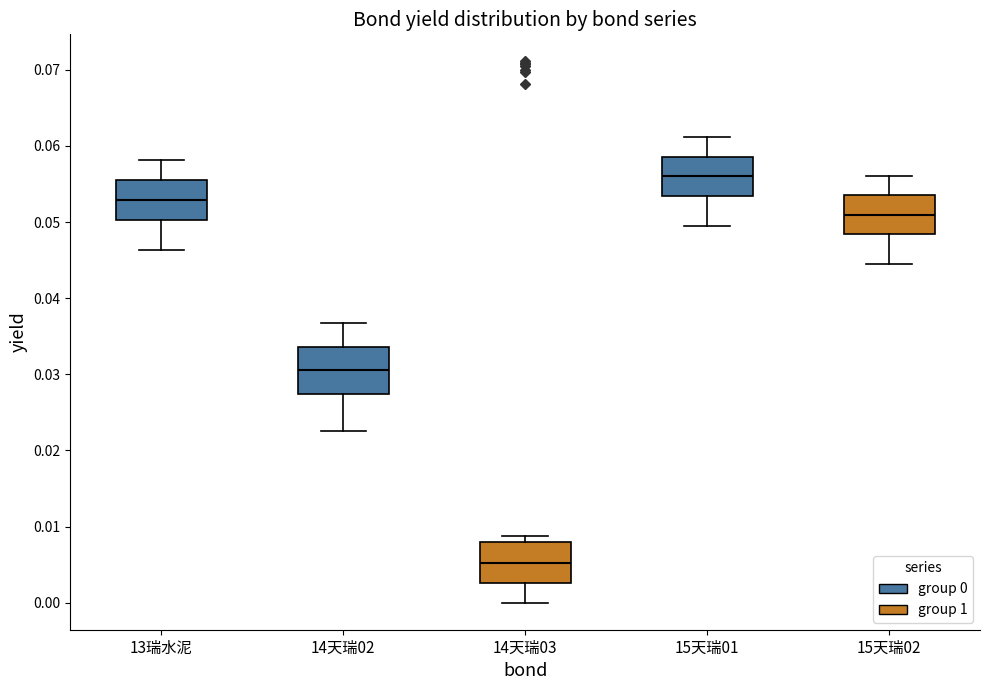

Comparing the boxes themselves (not the whiskers), which one is the tallest?

14天瑞02